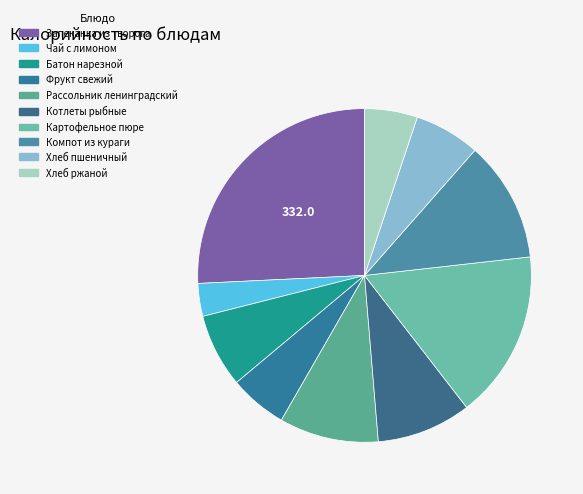

How many segments does this pie chart have?

10